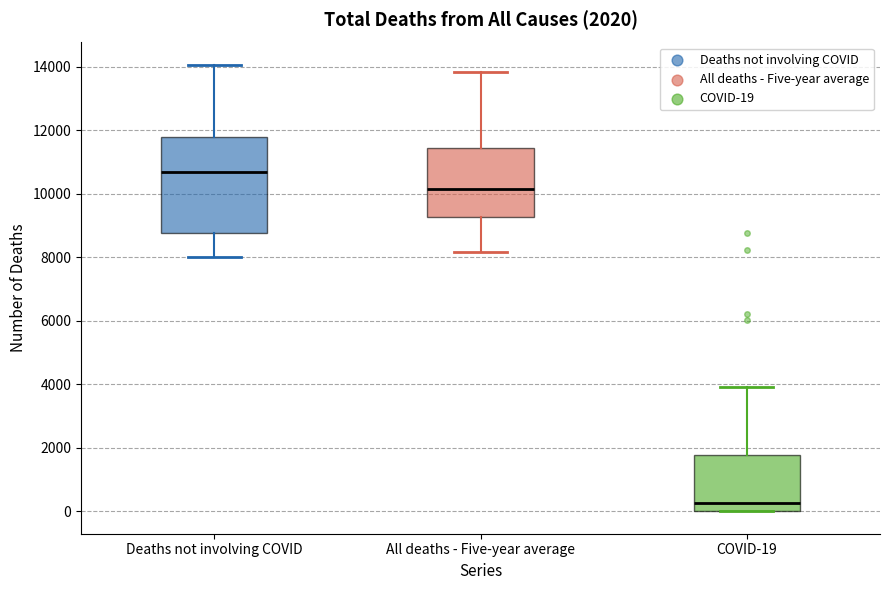

Comparing the boxes themselves (not the whiskers), which one is the tallest?

Deaths not involving COVID